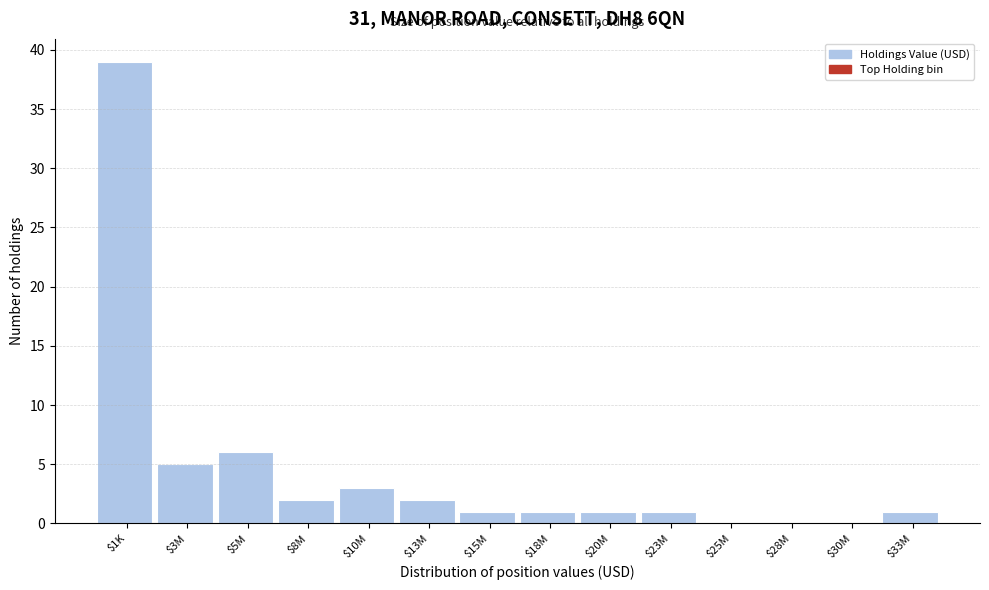

The value at $28M is 0. True or false?

True